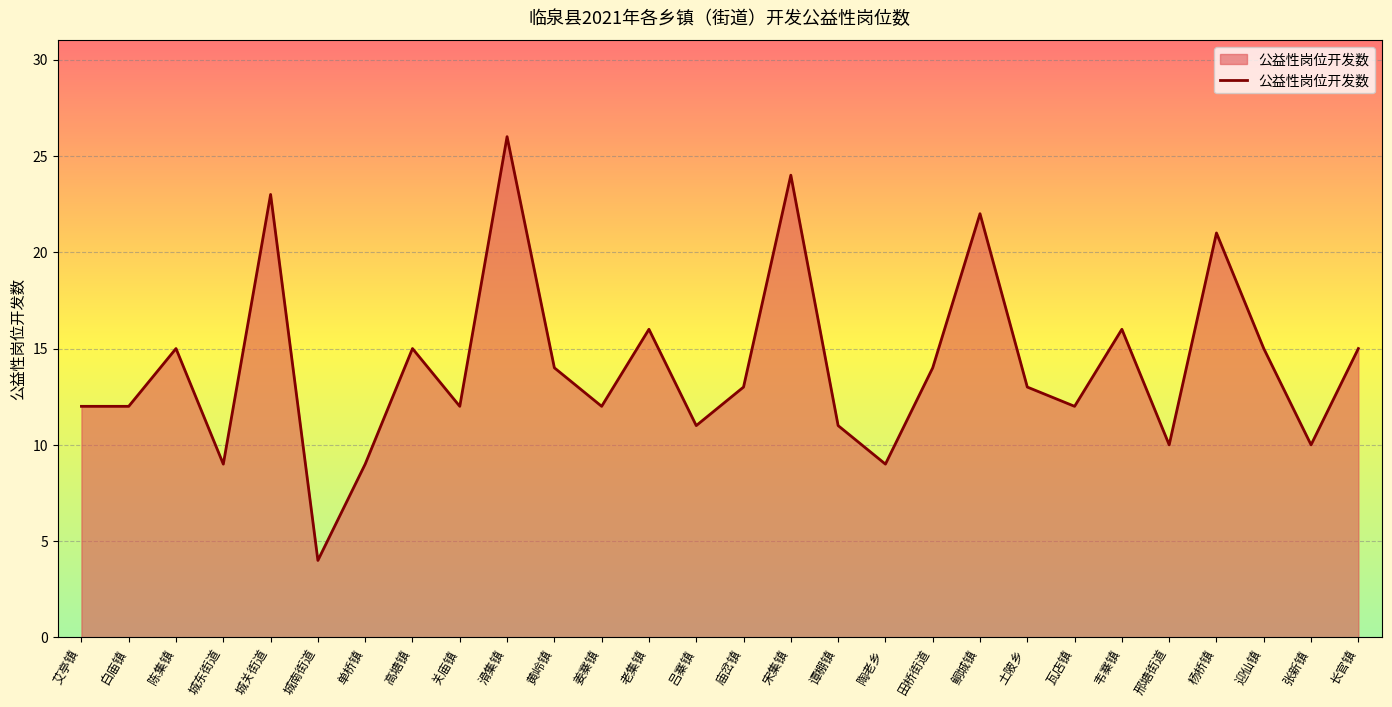

What is the difference between the maximum and minimum values?

22